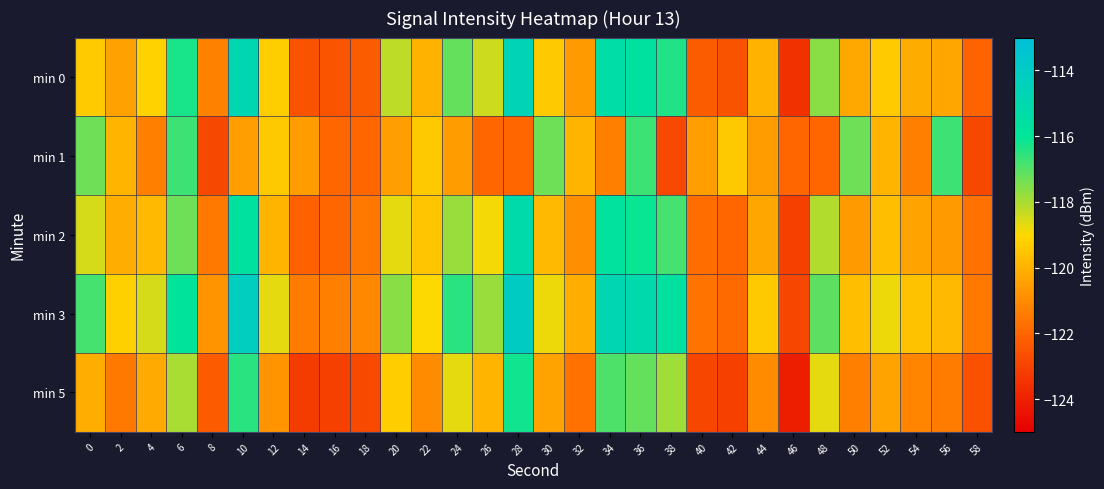

Which label corresponds to the smallest value in the chart?

46